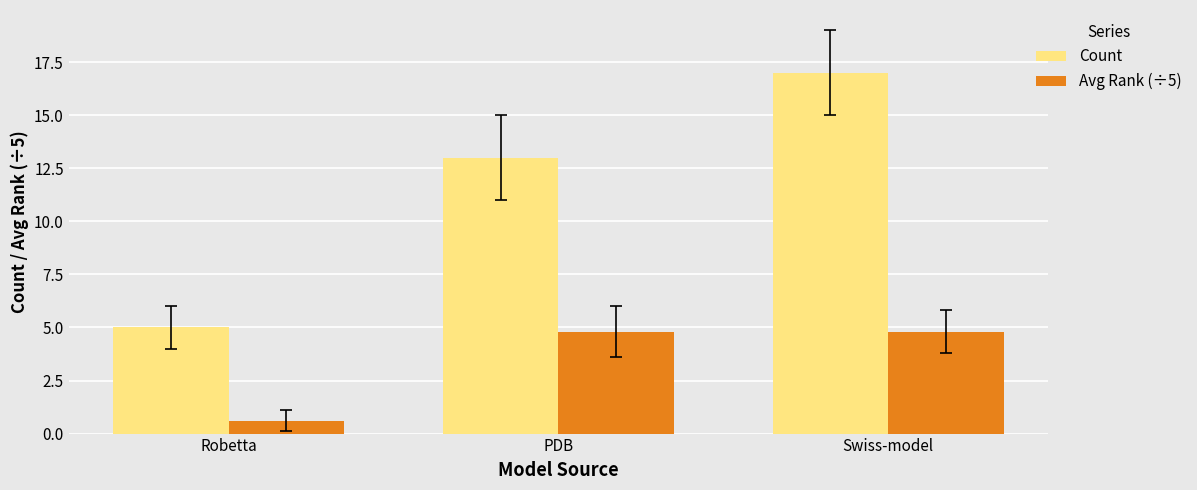

How many bars are there in total?

6